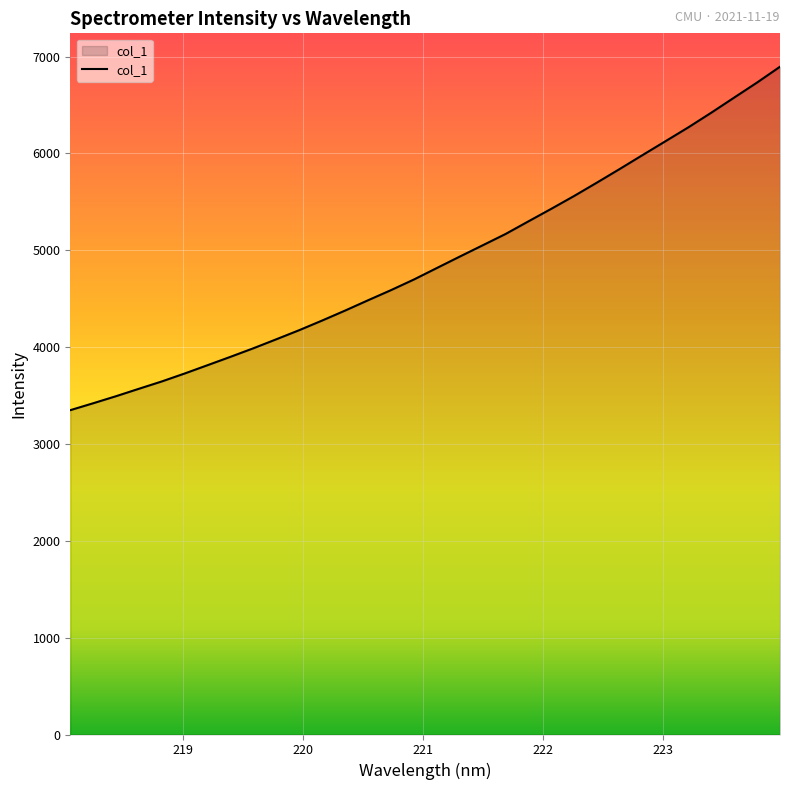

What is the difference between the maximum and minimum values?

3546.7